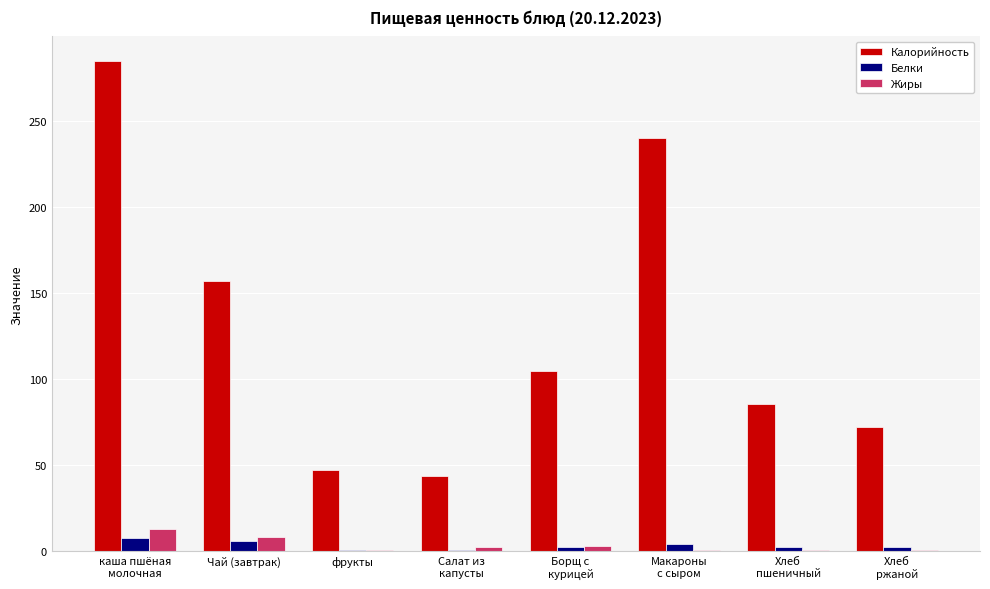

What is the sum of all Белки values?

26.9